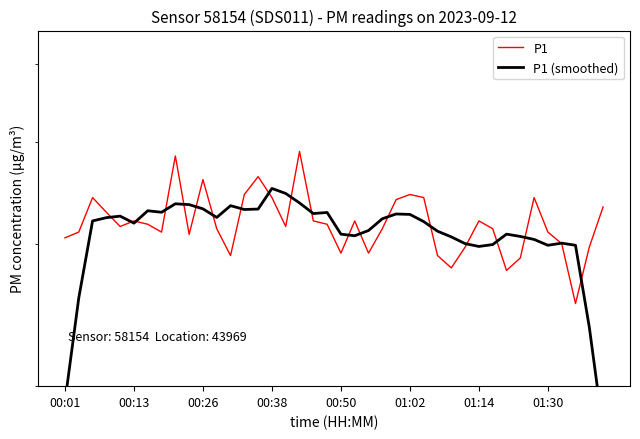

How many data points in P1 are less than 3?

10